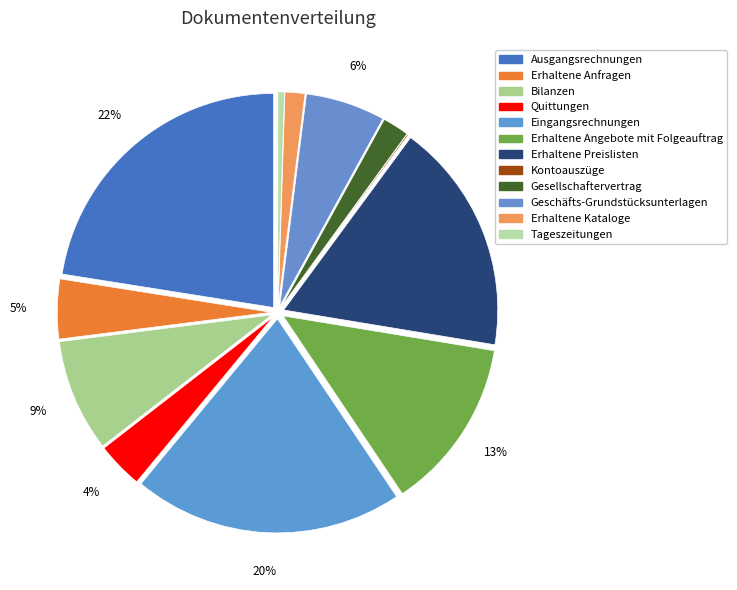

Which has a higher value, Tageszeitungen or Erhaltene Angebote mit Folgeauftrag?

Erhaltene Angebote mit Folgeauftrag